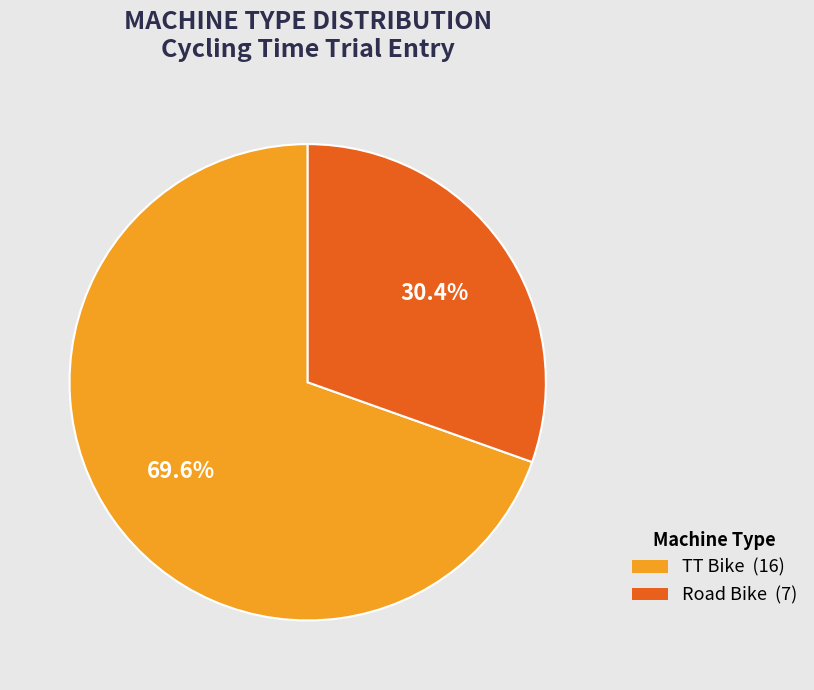

How many slices are in this pie chart?

2